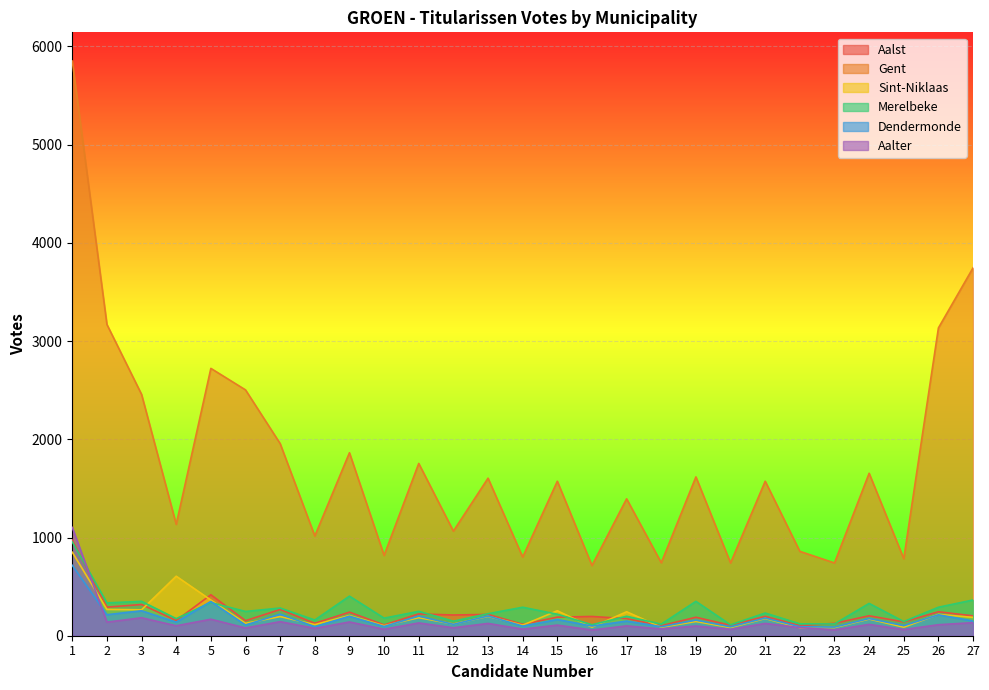

How many data points in Sint-Niklaas are above 175?

13